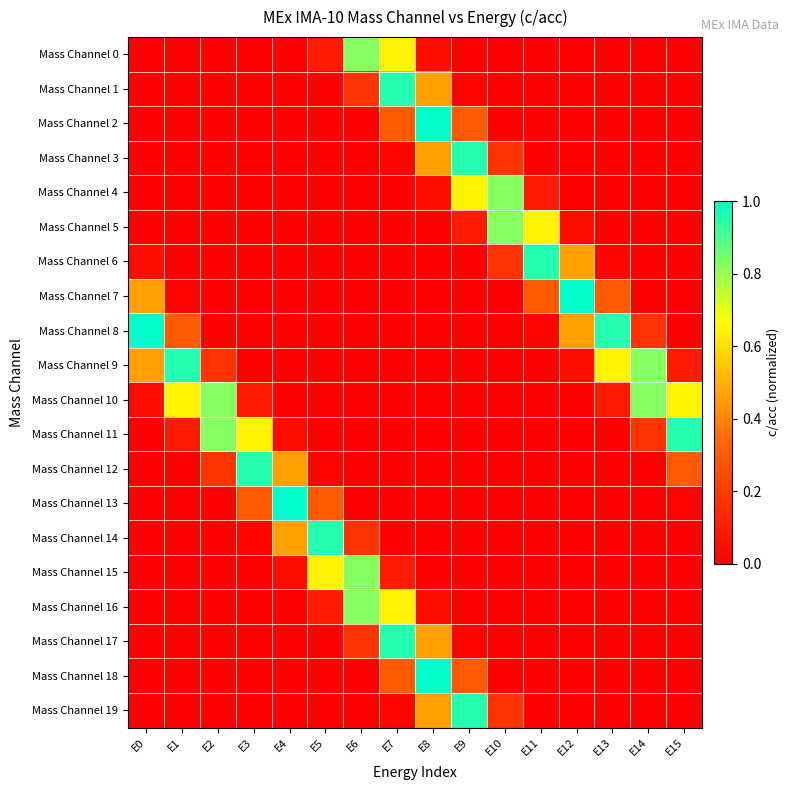

Which label corresponds to the largest value in the chart?

E8